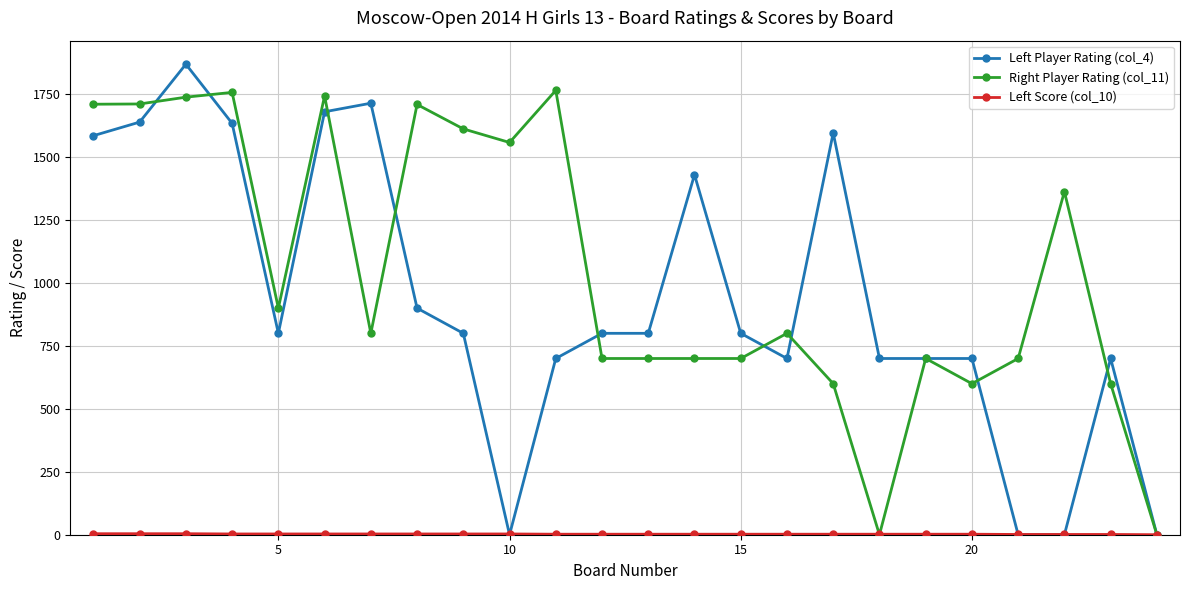

What is the maximum value shown in the chart?

1869